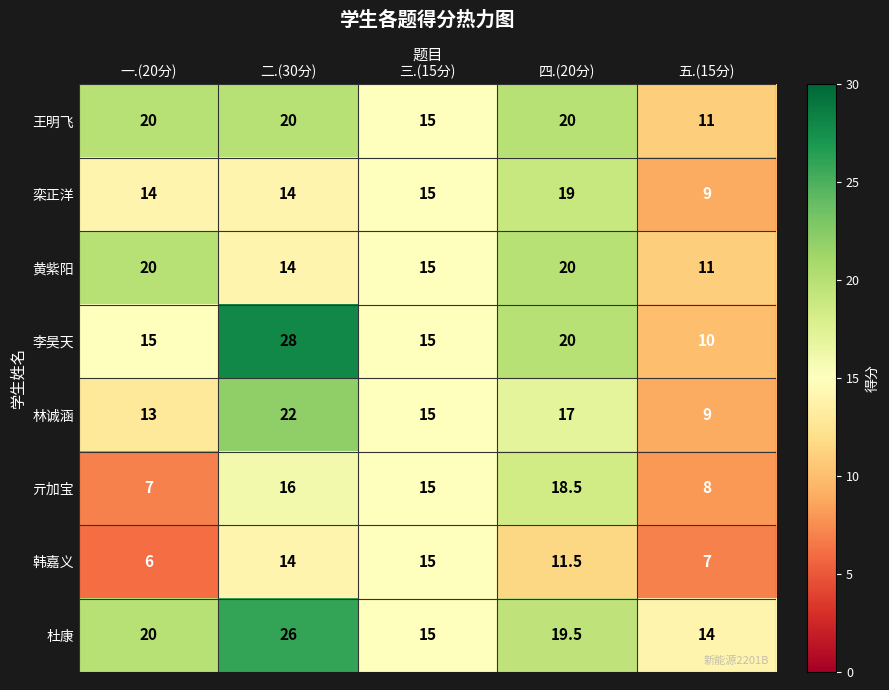

The value of 栾正洋 at 一.(20分) is 9.3. True or false?

False